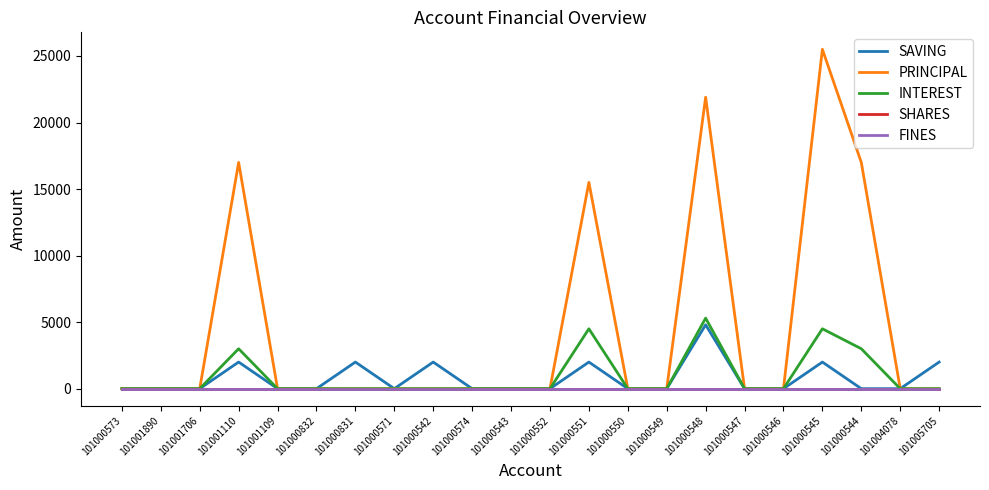

Reading right to left, transcribe all the data shown in this chart.

SAVING: 2000	0	0	2000	0	0	4800	0	0	2000	0	0	0	2000	0	2000	0	0	2000	0	0	0
PRINCIPAL: 0	0	17000	25500	0	0	21900	0	0	15500	0	0	0	0	0	0	0	0	17000	0	0	0
INTEREST: 0	0	3000	4500	0	0	5300	0	0	4500	0	0	0	0	0	0	0	0	3000	0	0	0
SHARES: 0	0	0	0	0	0	0	0	0	0	0	0	0	0	0	0	0	0	0	0	0	0
FINES: 0	0	0	0	0	0	0	0	0	0	0	0	0	0	0	0	0	0	0	0	0	0